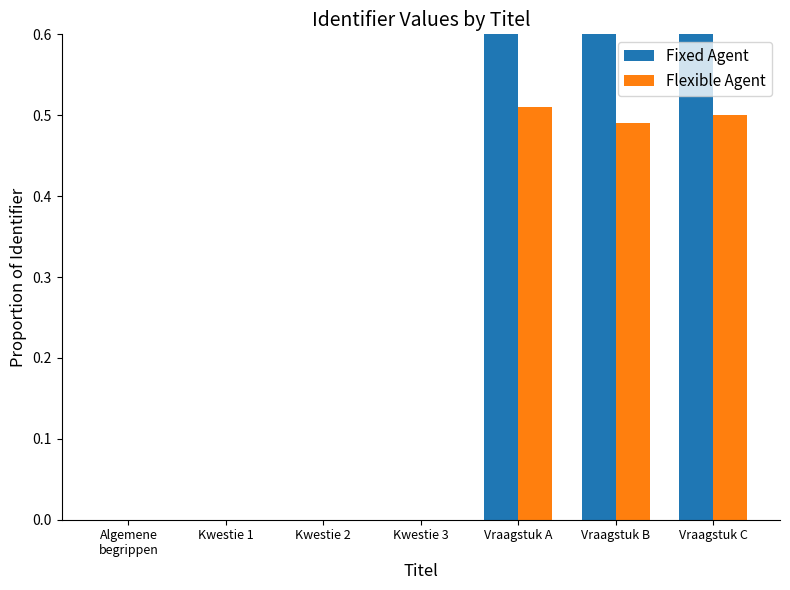

Rank the series by their maximum value, from lowest to highest.

Flexible Agent, Fixed Agent